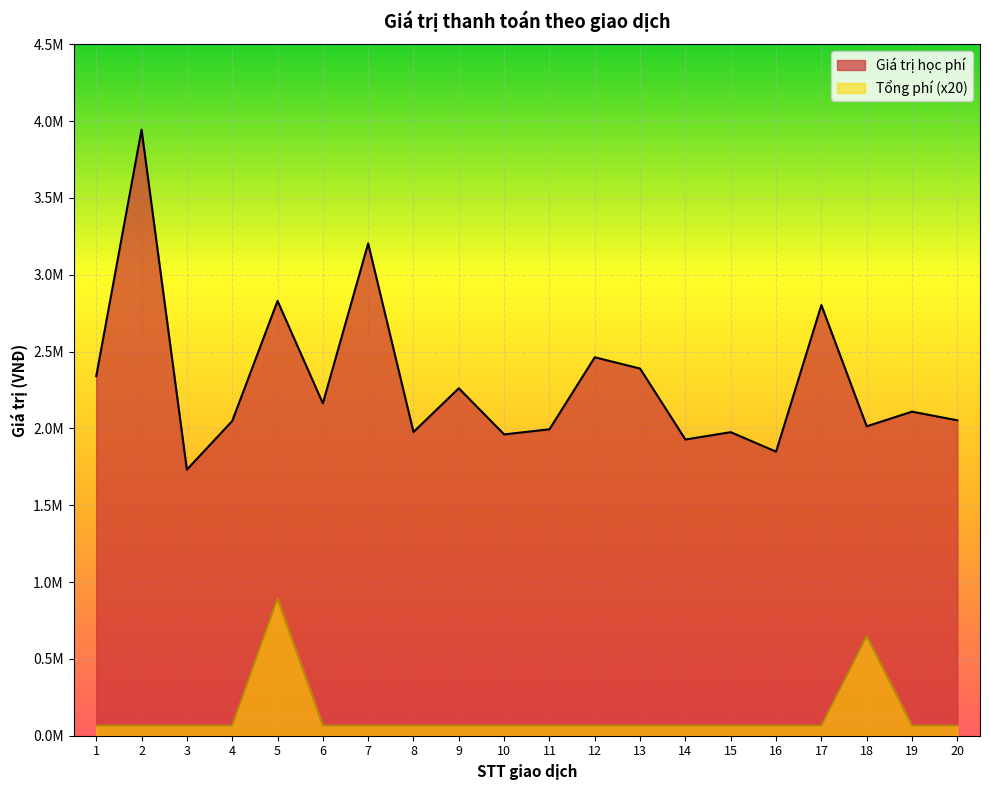

Read the Tổng phí value at 11, to the nearest 50.

66000